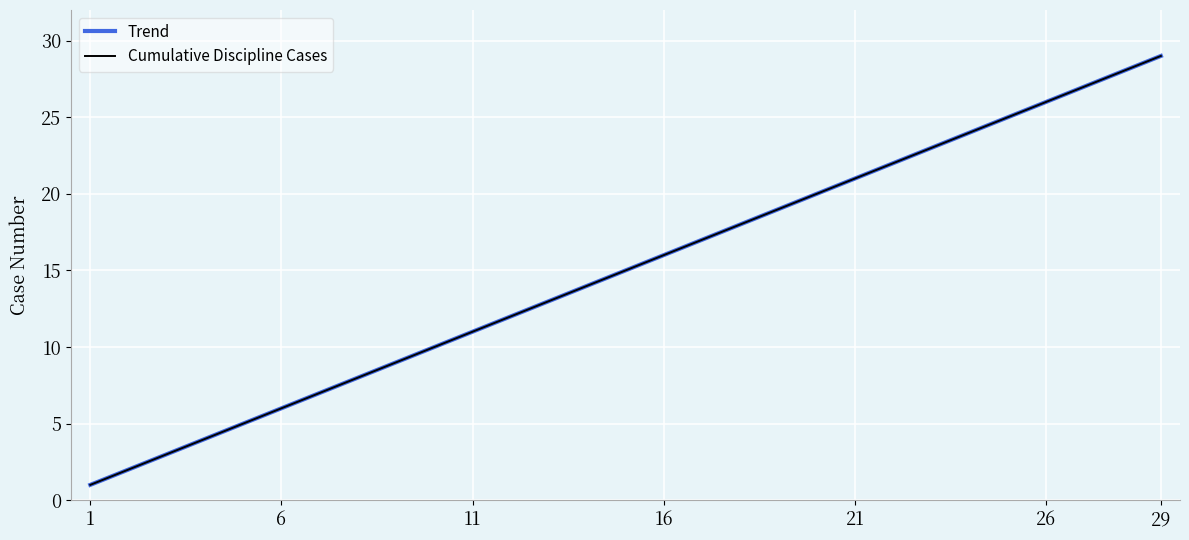

What are all the series names shown in the legend?

Trend, Cumulative Discipline Cases